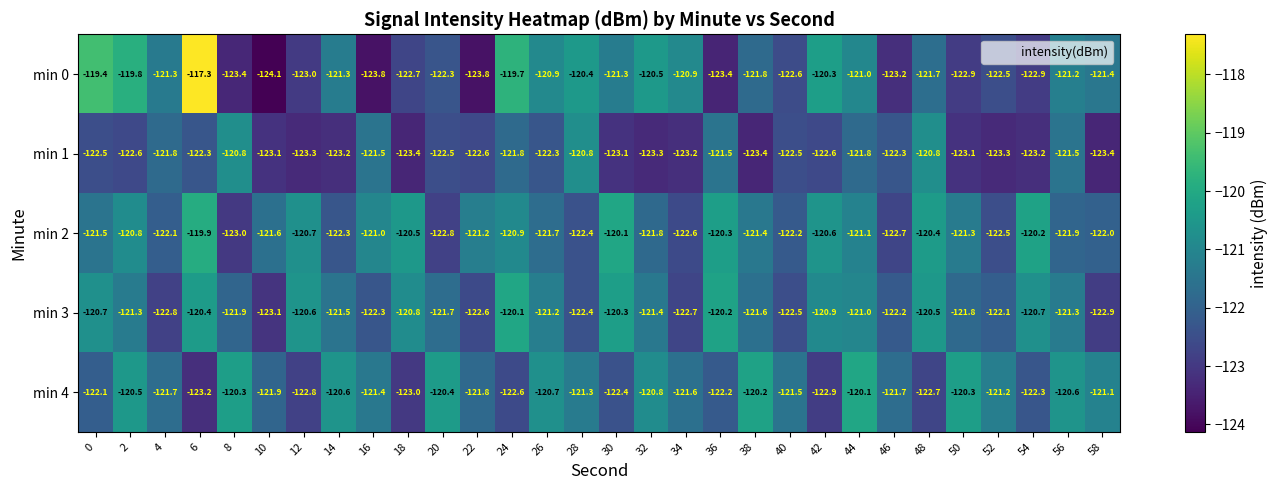

Which series has the largest total across all categories?

min 2